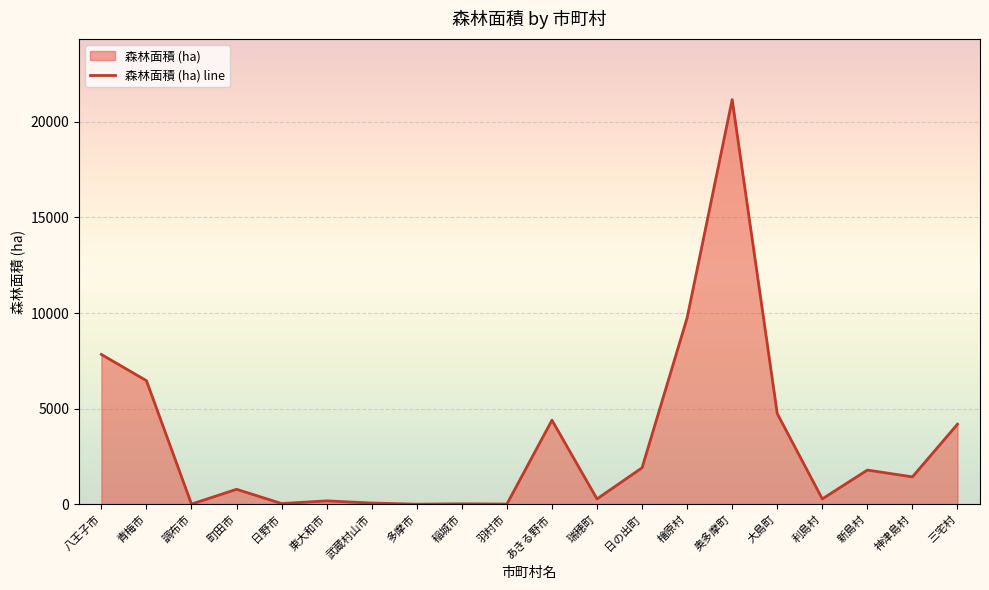

At which category does the chart reach its peak across all series?

奥多摩町